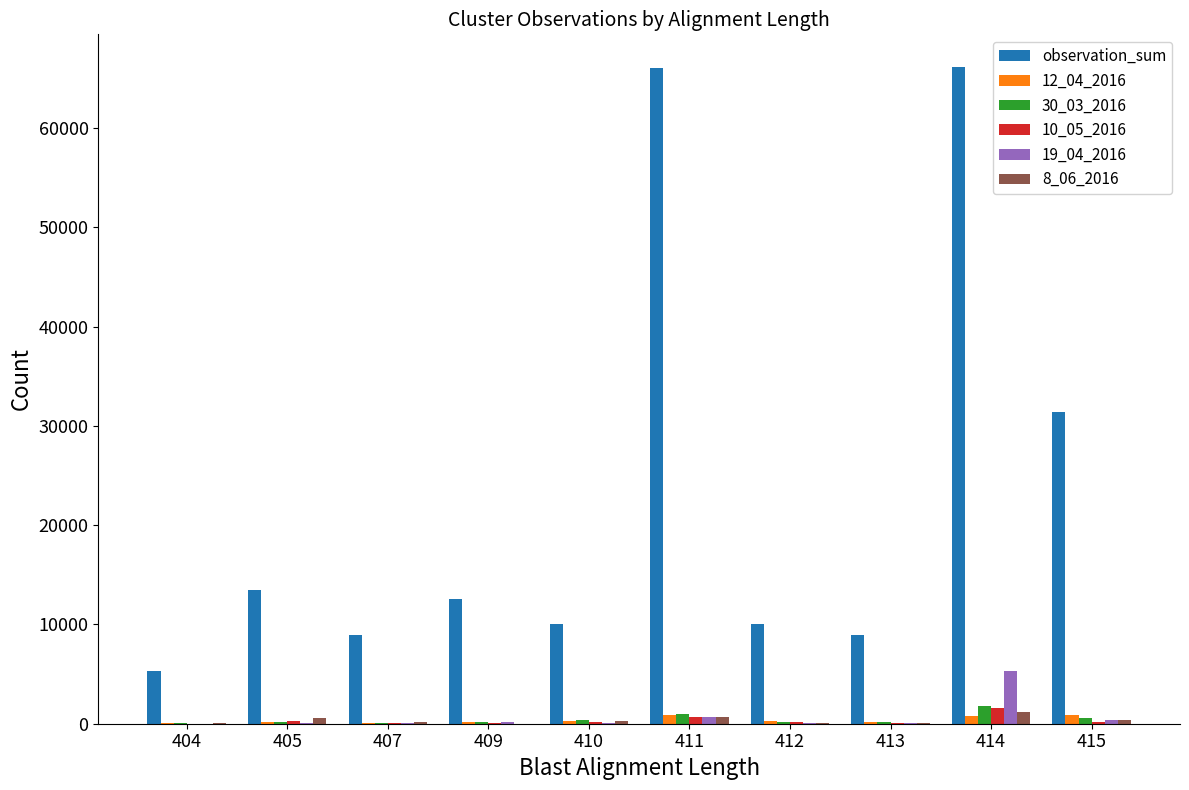

Between 414 and 415, which series saw the biggest shift?

observation_sum